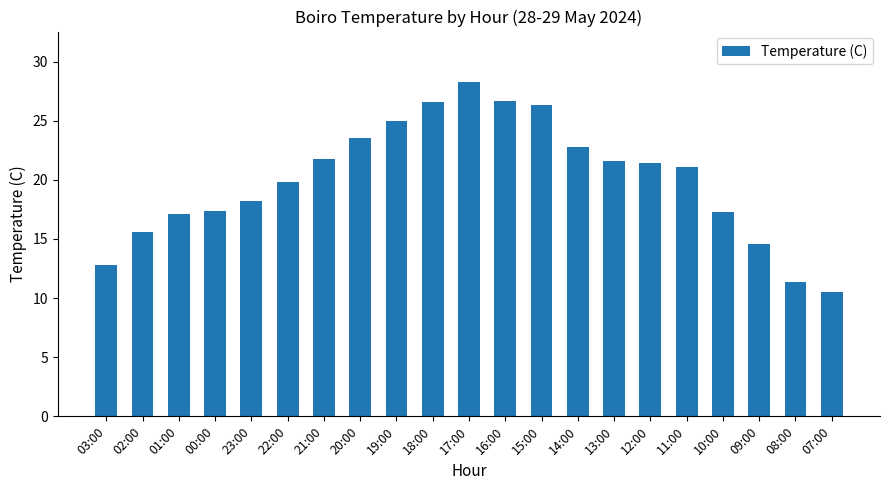

How many bars are there in total?

21